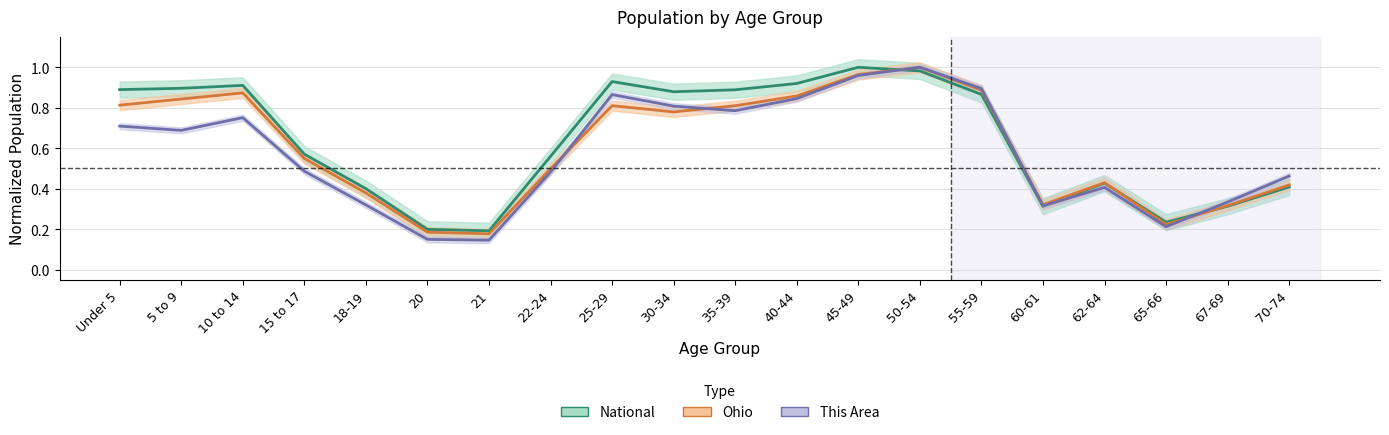

At which category does National reach its first local valley?

21